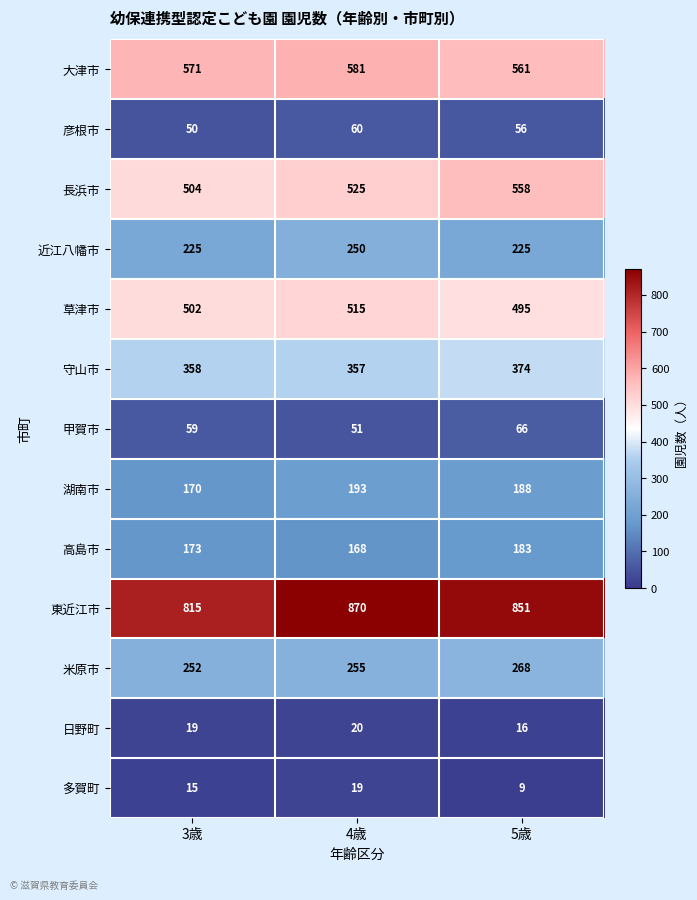

How many 東近江市 values are between 815 and 870?

3